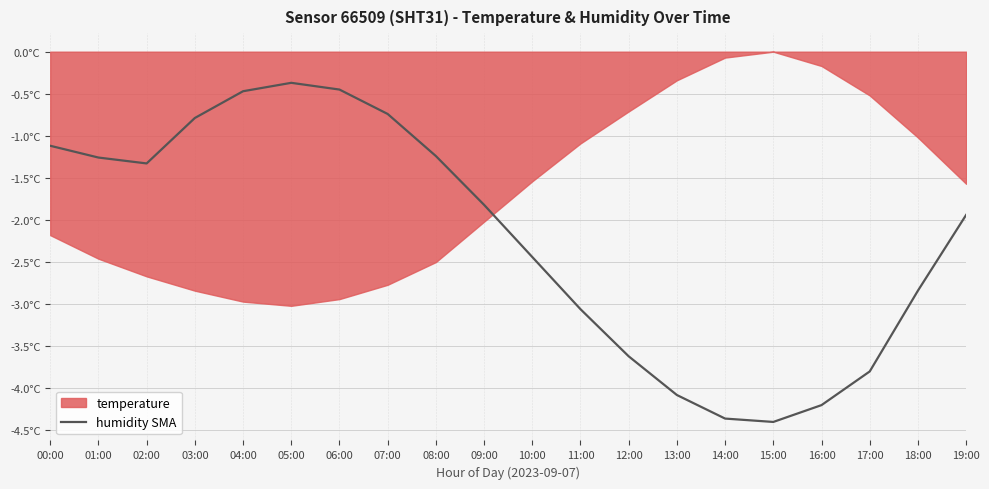

The value at 19:00 is -1.9. True or false?

True